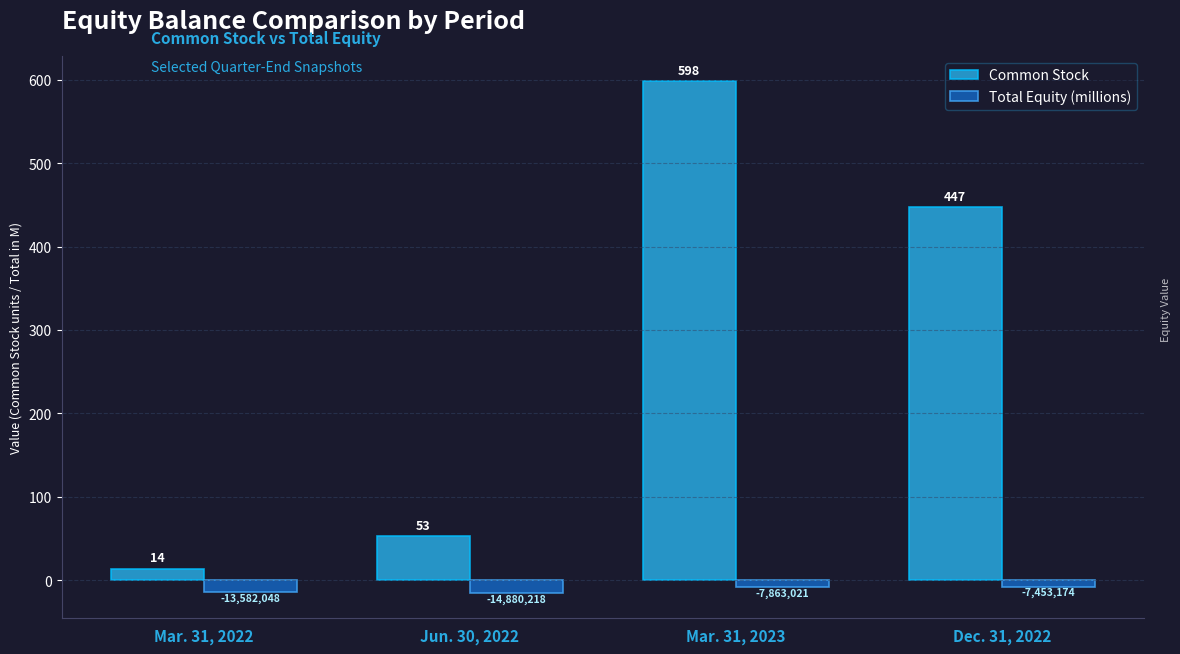

The Common Stock series shows 14.0 at Mar. 31, 2022. True or false?

True